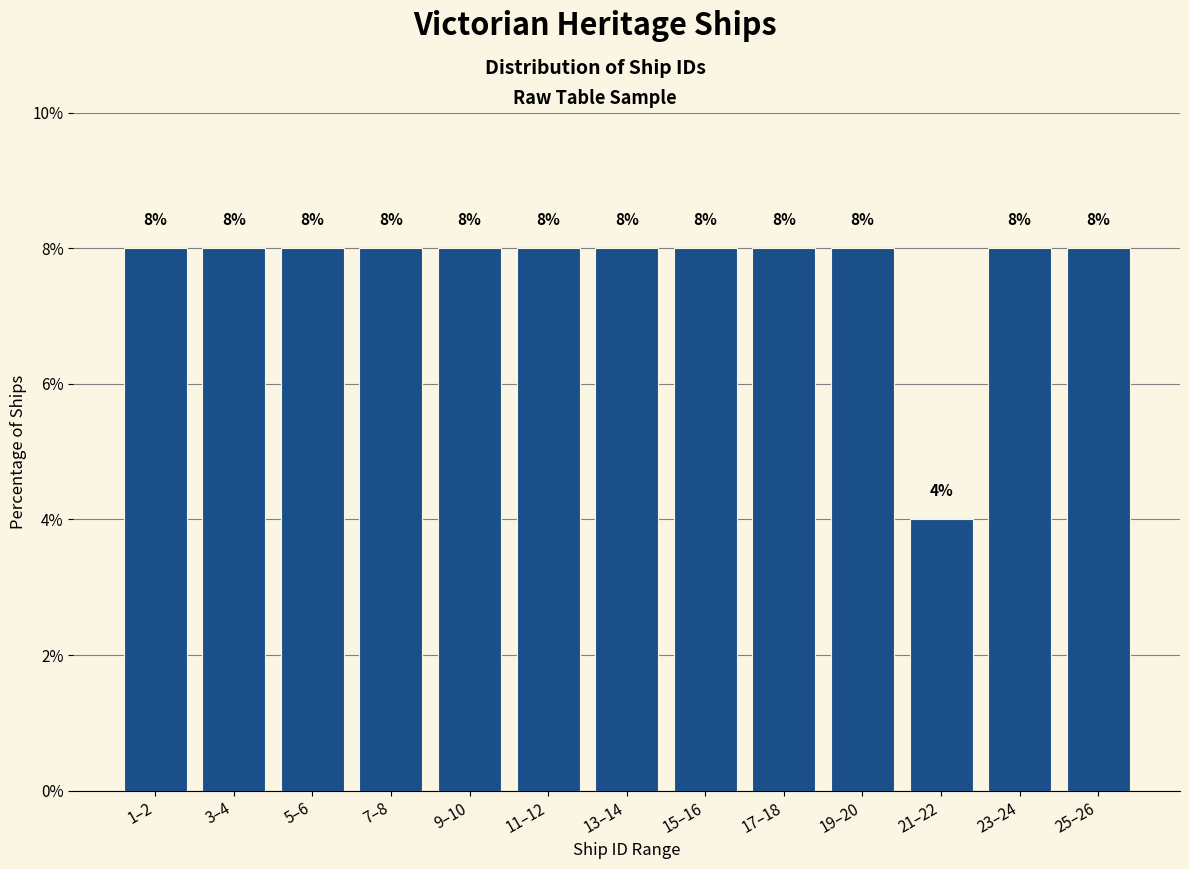

Reading left to right, extract all data points from this chart.

8	8	8	8	8	8	8	8	8	8	4	8	8